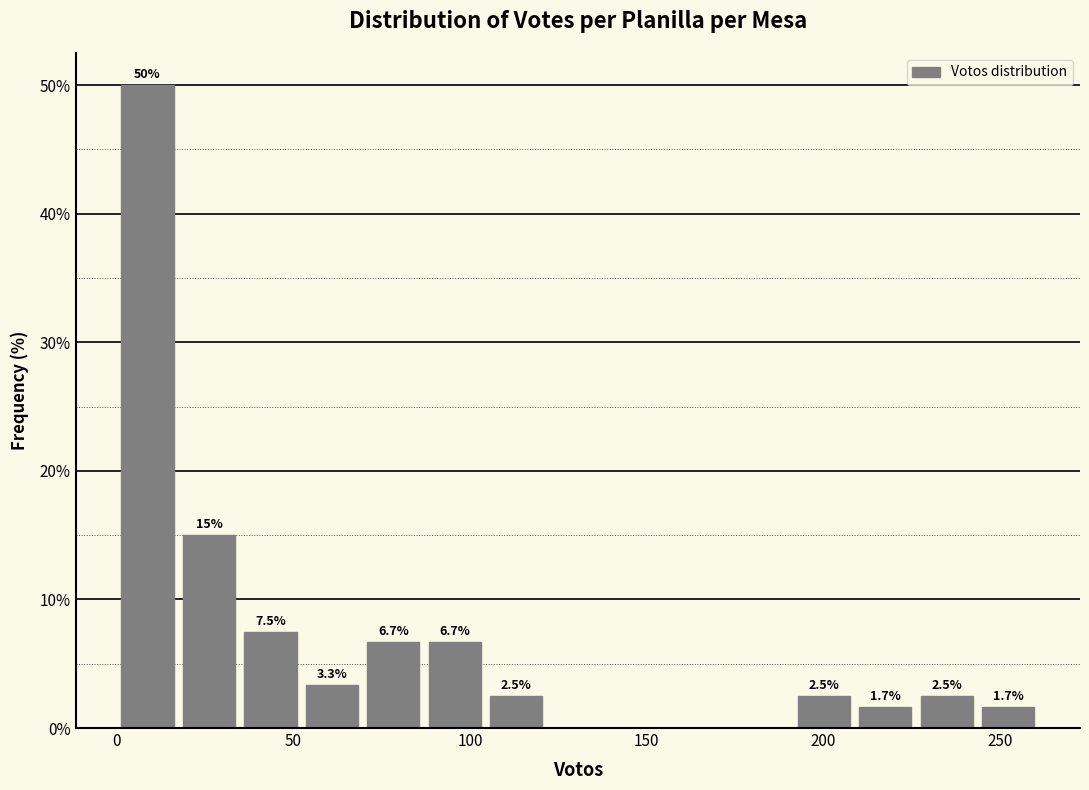

Read against the x-axis, roughly where is the centre of the tallest bar?

10